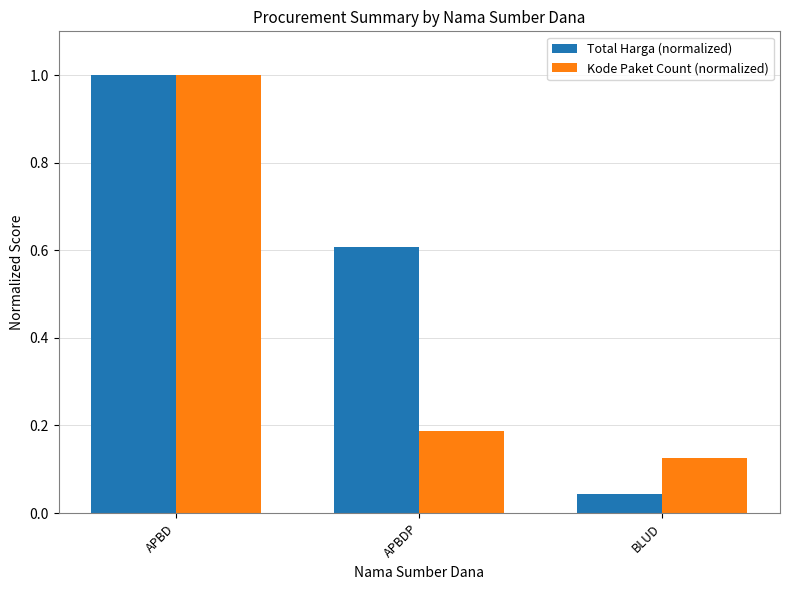

How many categories are shown in the chart?

3